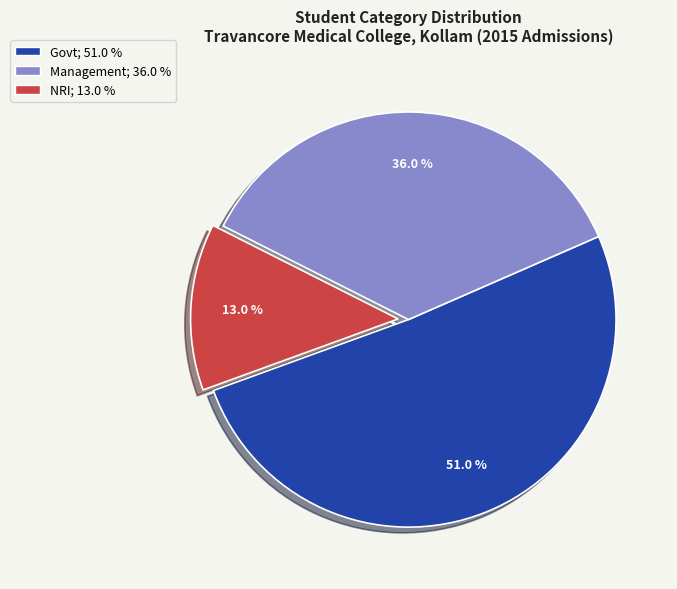

Rank the categories by value from lowest to highest.

NRI, Management, Govt